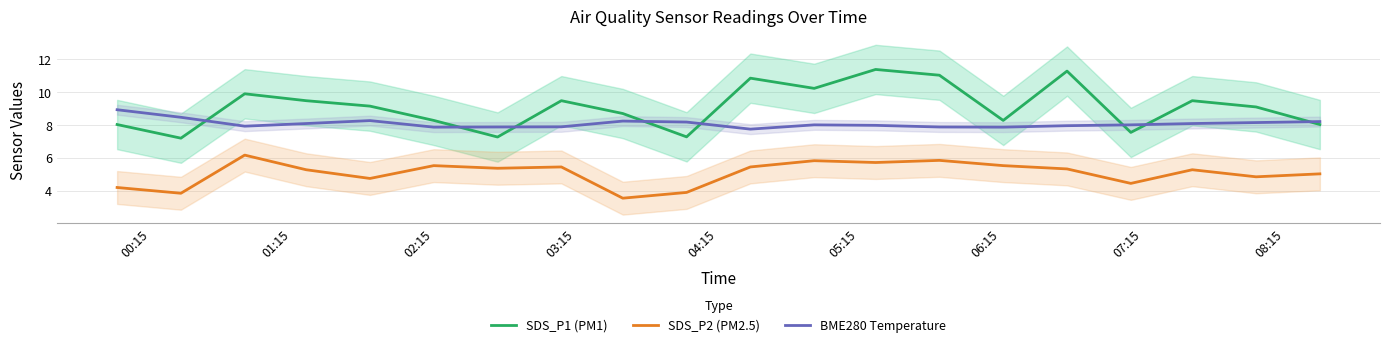

What are all the series names shown in the legend?

SDS_P1 (PM1), SDS_P2 (PM2.5), BME280 Temperature